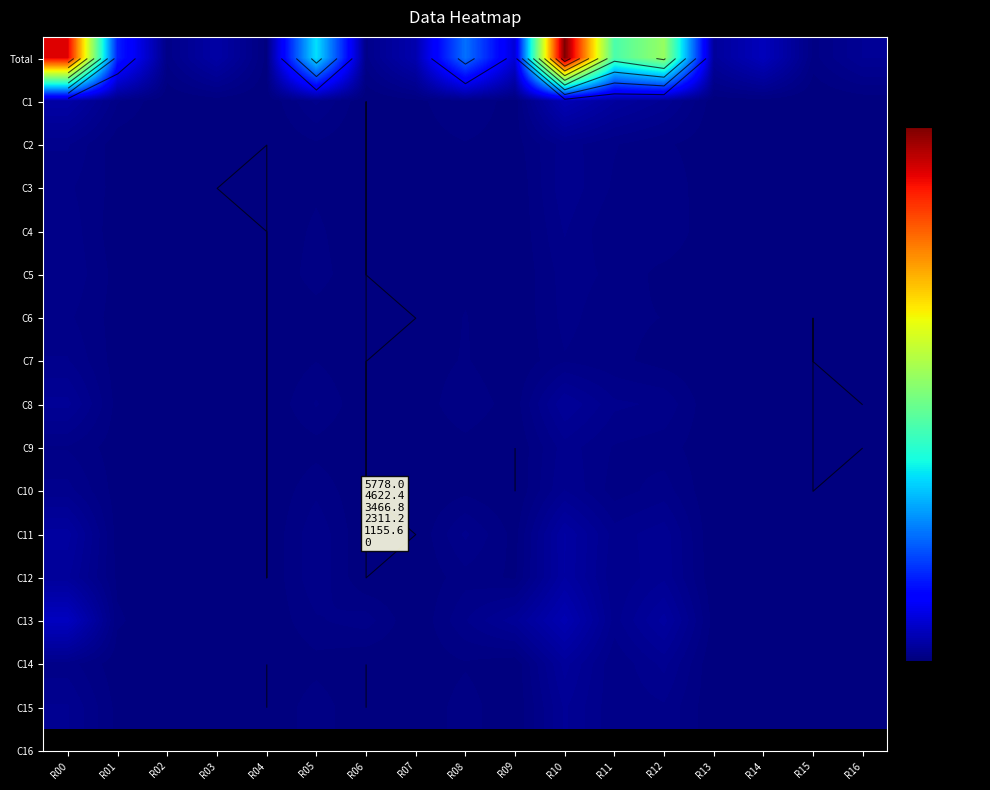

What is the sum of all C3 values?

274